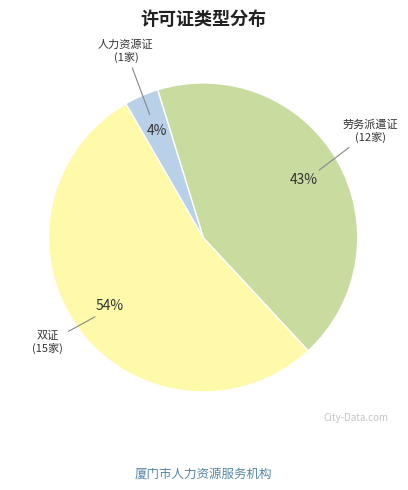

Between 劳务派遣证 and 双证, which is larger?

双证